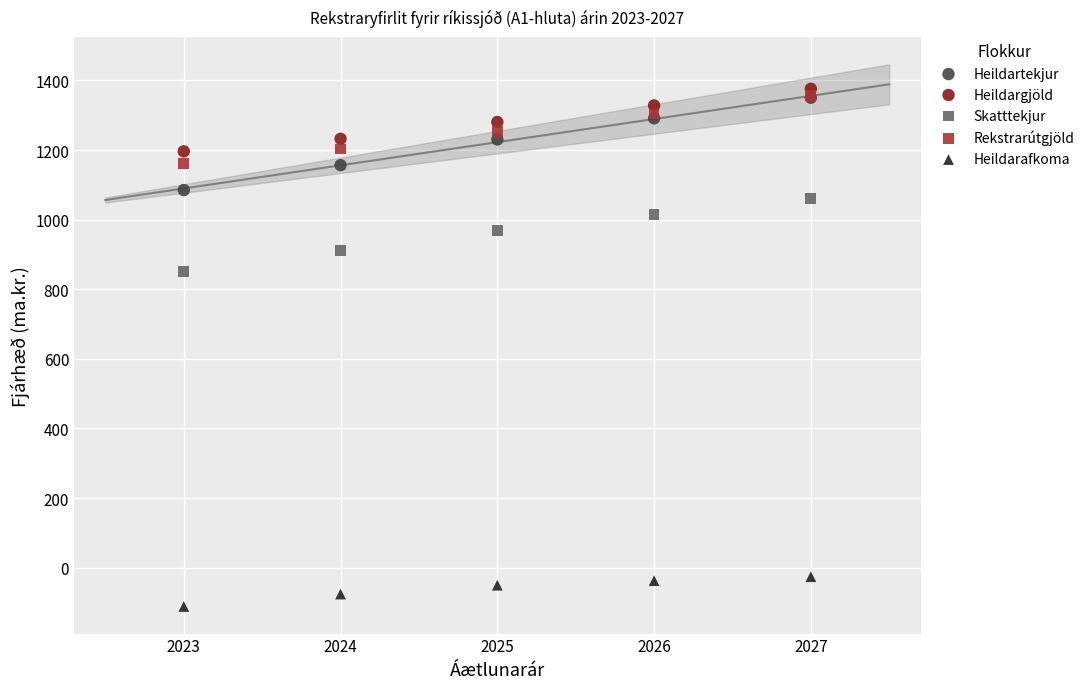

Across all series, what Y value is closest to 632?

851.2